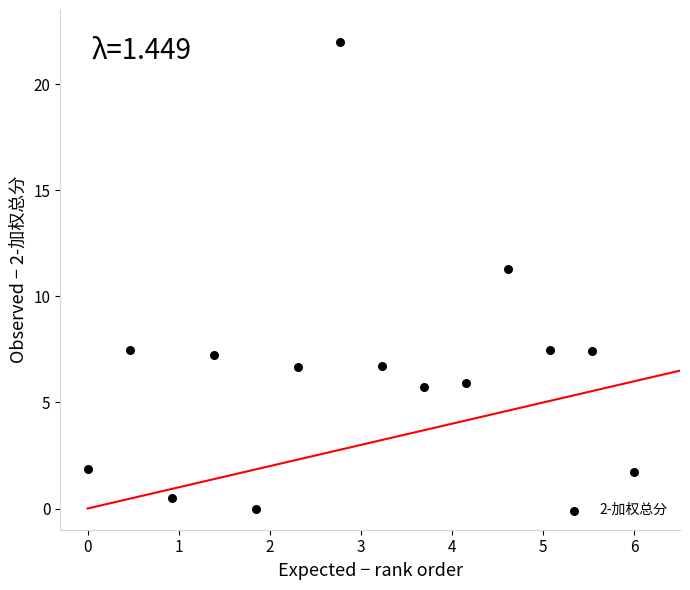

What is the range of Y values (max minus min)?

22.0